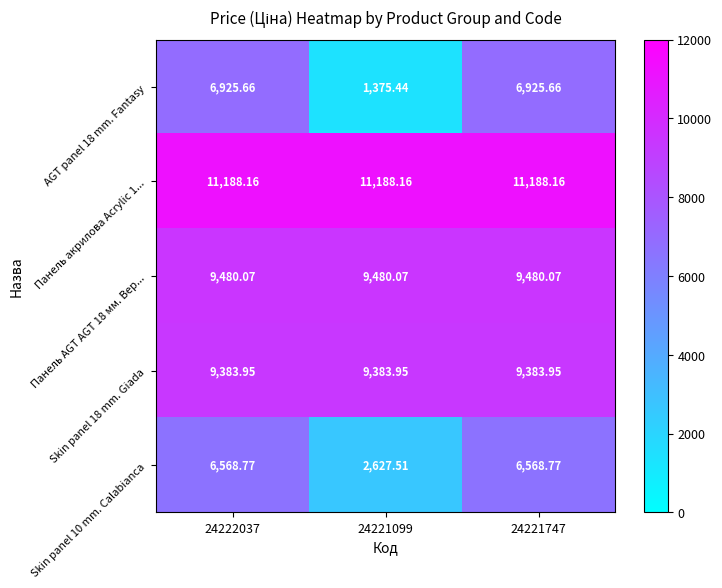

List the series in order of their peak value, highest first.

Панель акрилова Acrylic 1..., Панель AGT AGT 18 мм. Вер..., Skin panel 18 mm. Giada, AGT panel 18 mm. Fantasy, Skin panel 10 mm. Calabianca